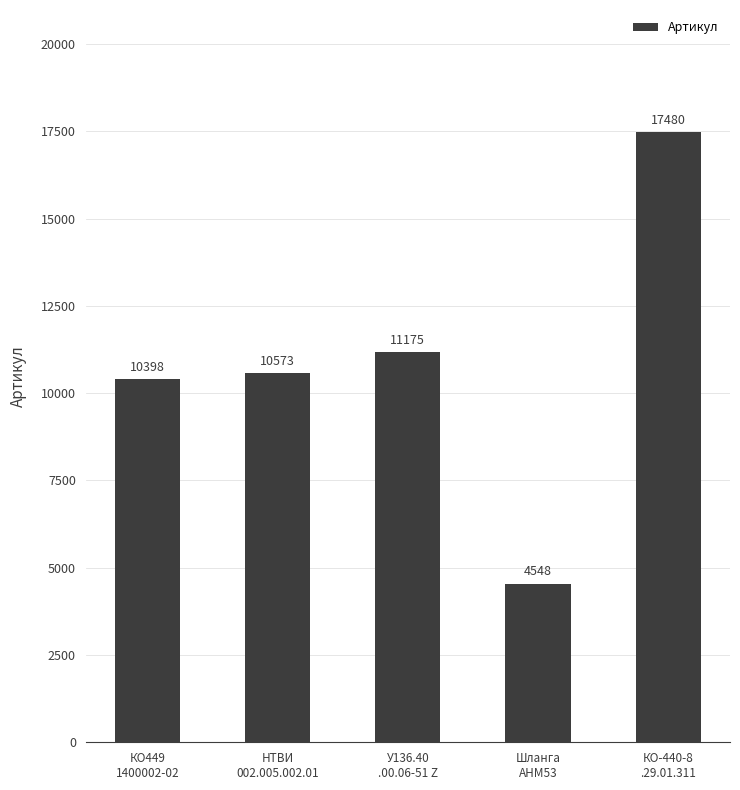

What is the approximate value at КО-440-8
.29.01.311, to the nearest 100?

17500